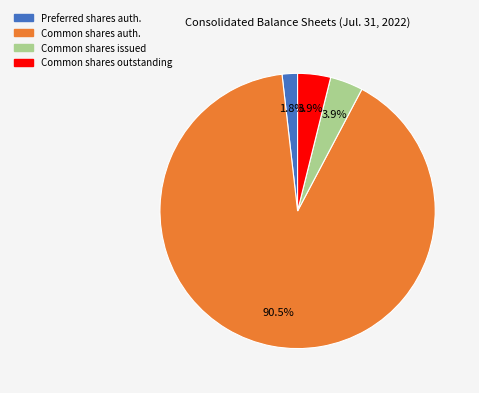

How many segments does this pie chart have?

4